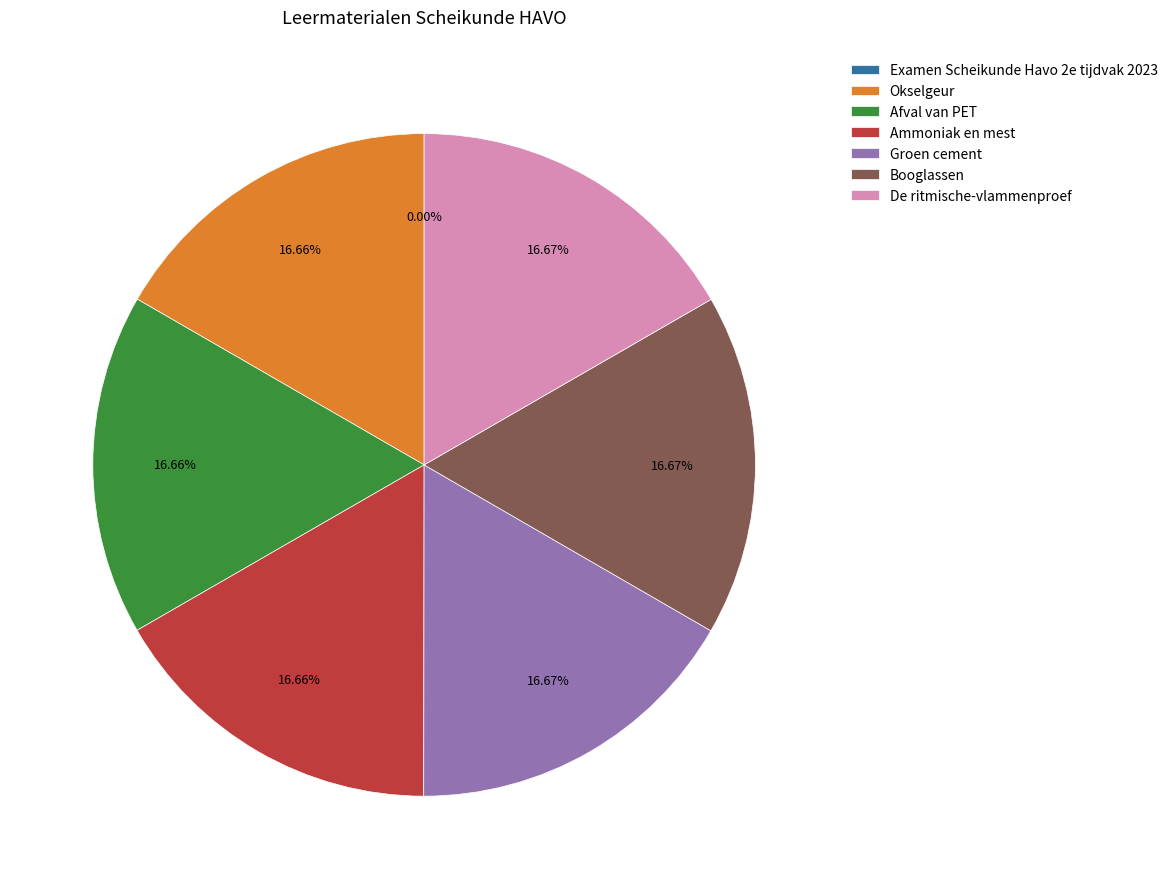

Approximately how many times larger is the value at Okselgeur compared to Ammoniak en mest?

1.0